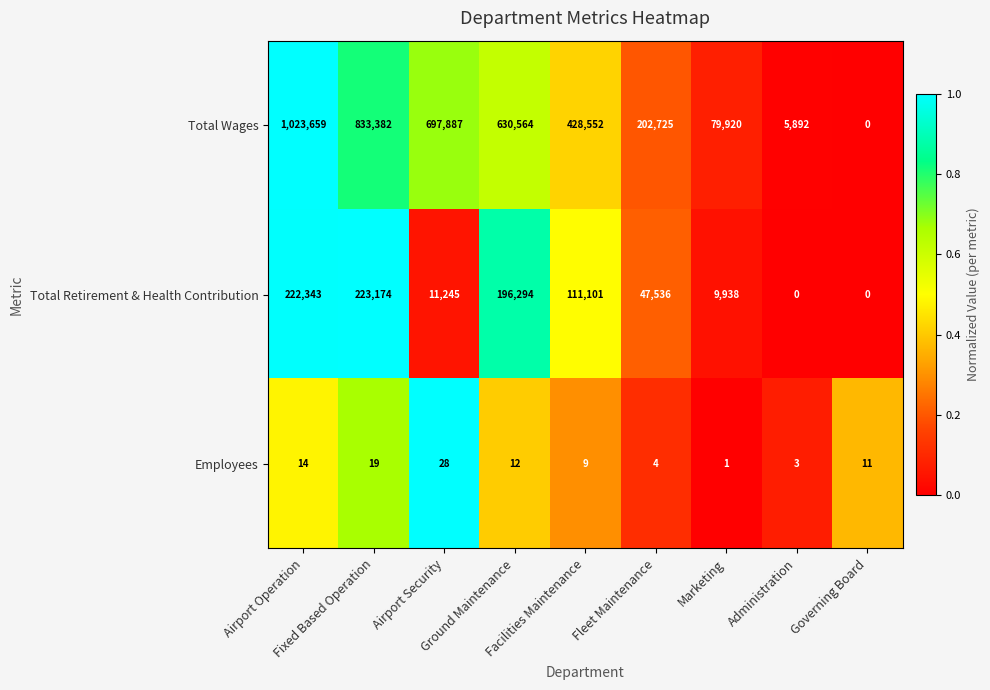

Rank the series by their average value, from lowest to highest.

Employees, Total Retirement & Health Contribution, Total Wages